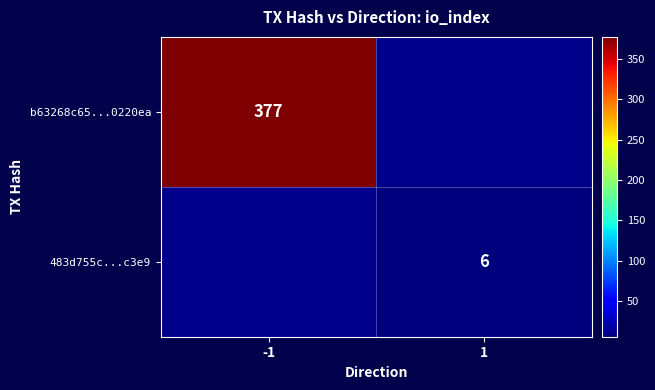

The 483d755c...c3e9 series shows 6 at 1. True or false?

True